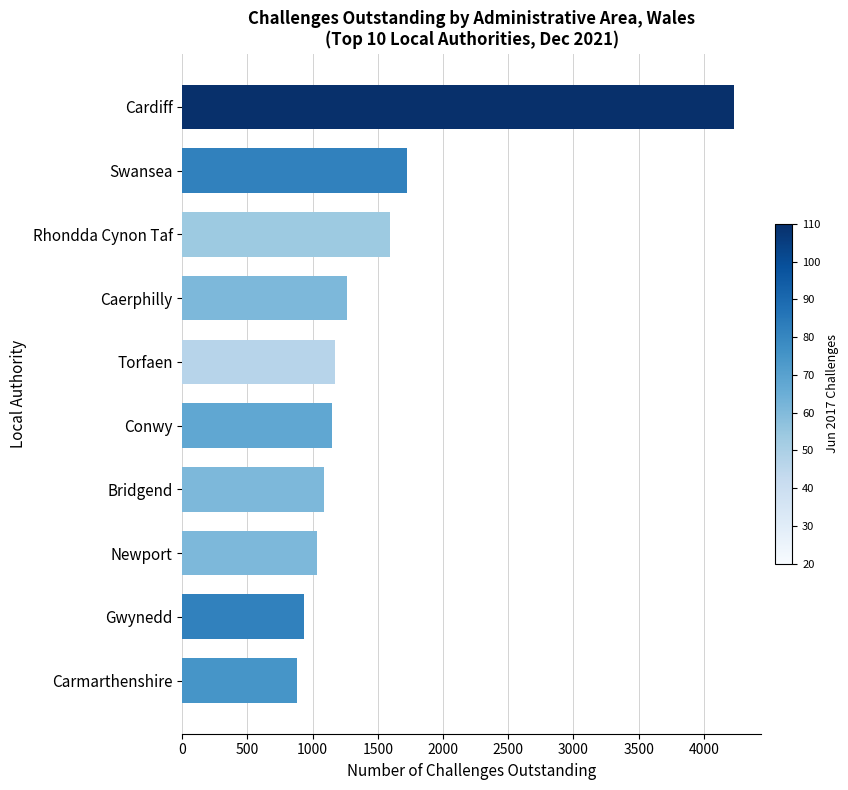

Does the chart contain any negative values?

No